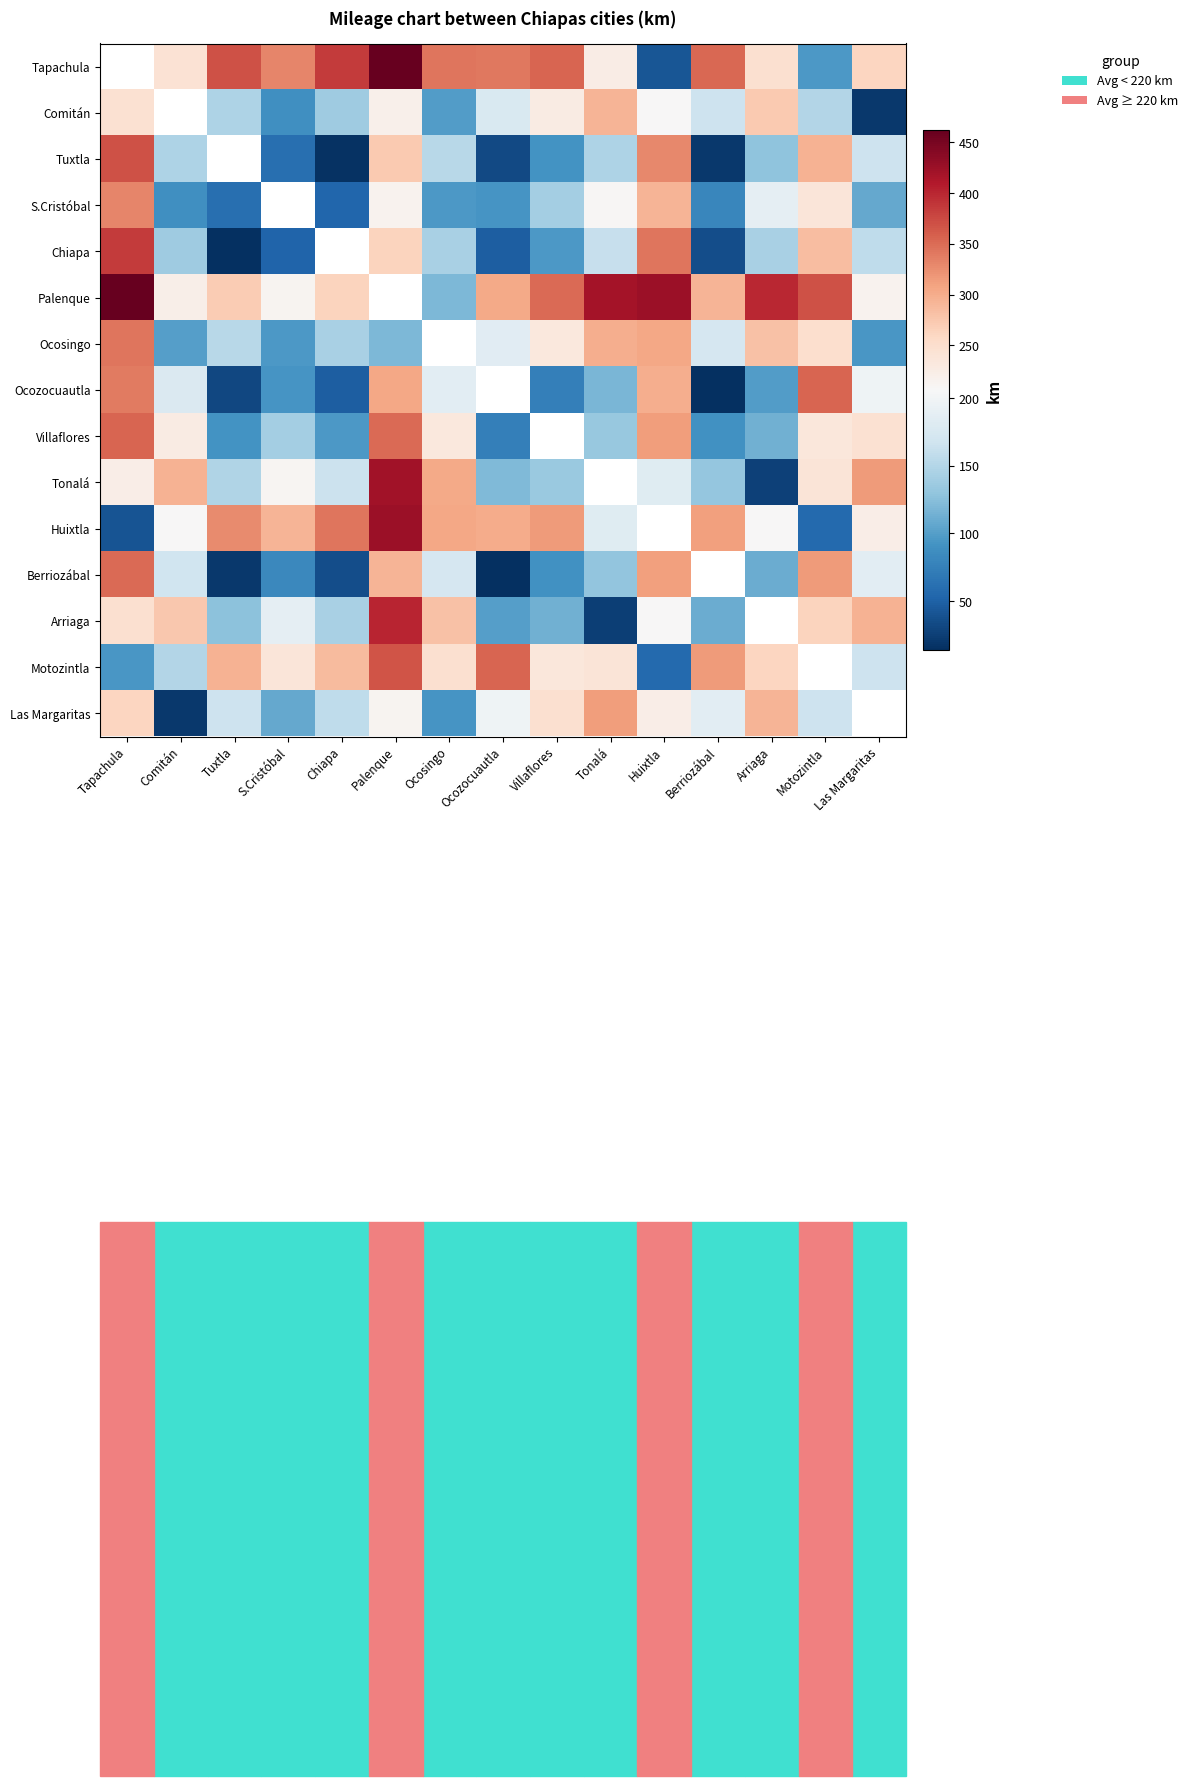

Which label corresponds to the largest value in the chart?

Palenque